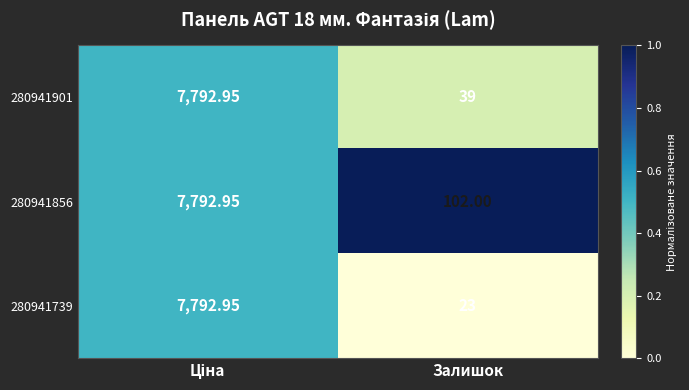

Rank the series by their average value, from highest to lowest.

280941856, 280941901, 280941739